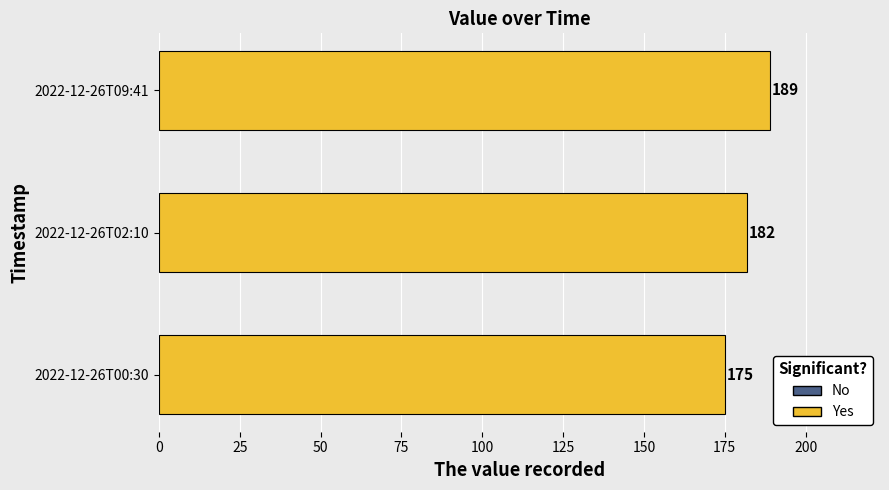

What is the minimum value shown in the chart?

175